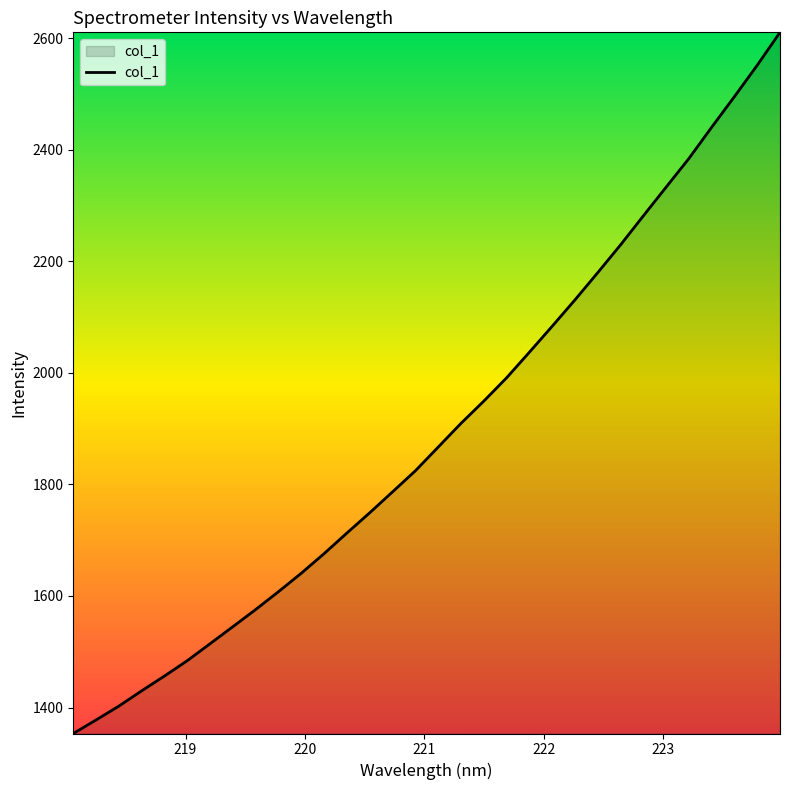

What is the difference between the maximum and minimum values?

1257.1